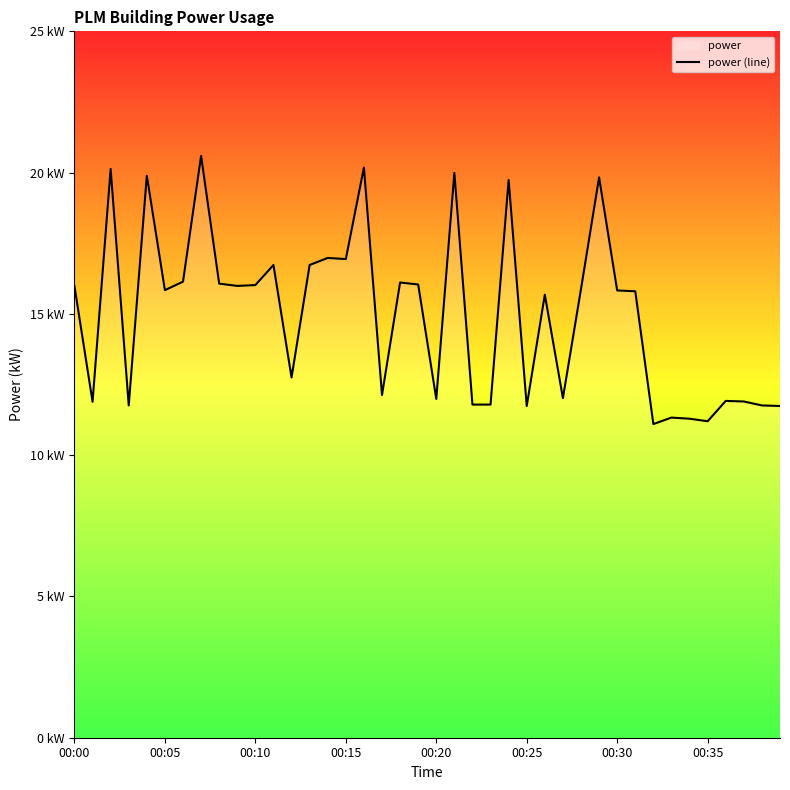

What is the smallest value displayed?

11.1